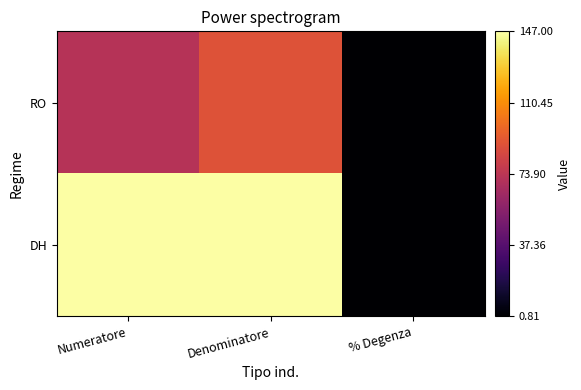

Reading left to right, what are all the values shown in this chart?

RO: Numeratore=72.0	Denominatore=89.0	% Degenza=0.8
DH: Numeratore=147.0	Denominatore=147.0	% Degenza=1.0